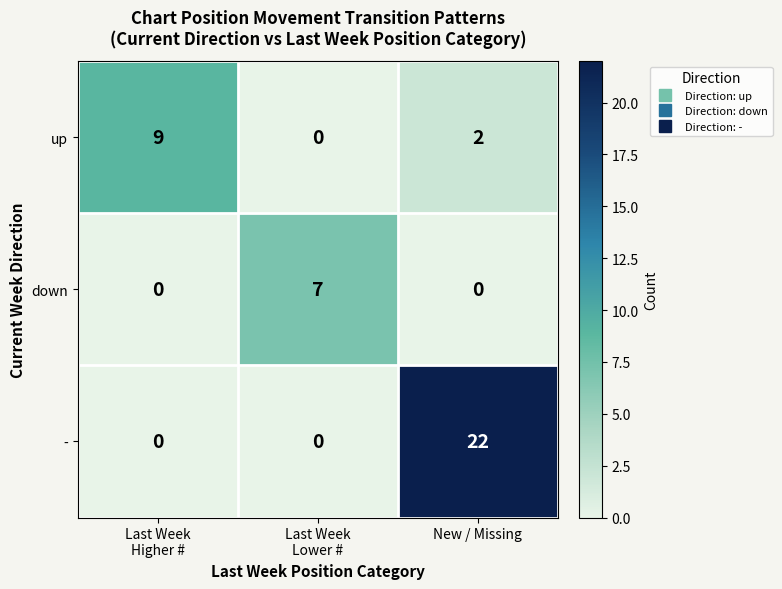

List the series in order of their overall mean, highest first.

-, up, down